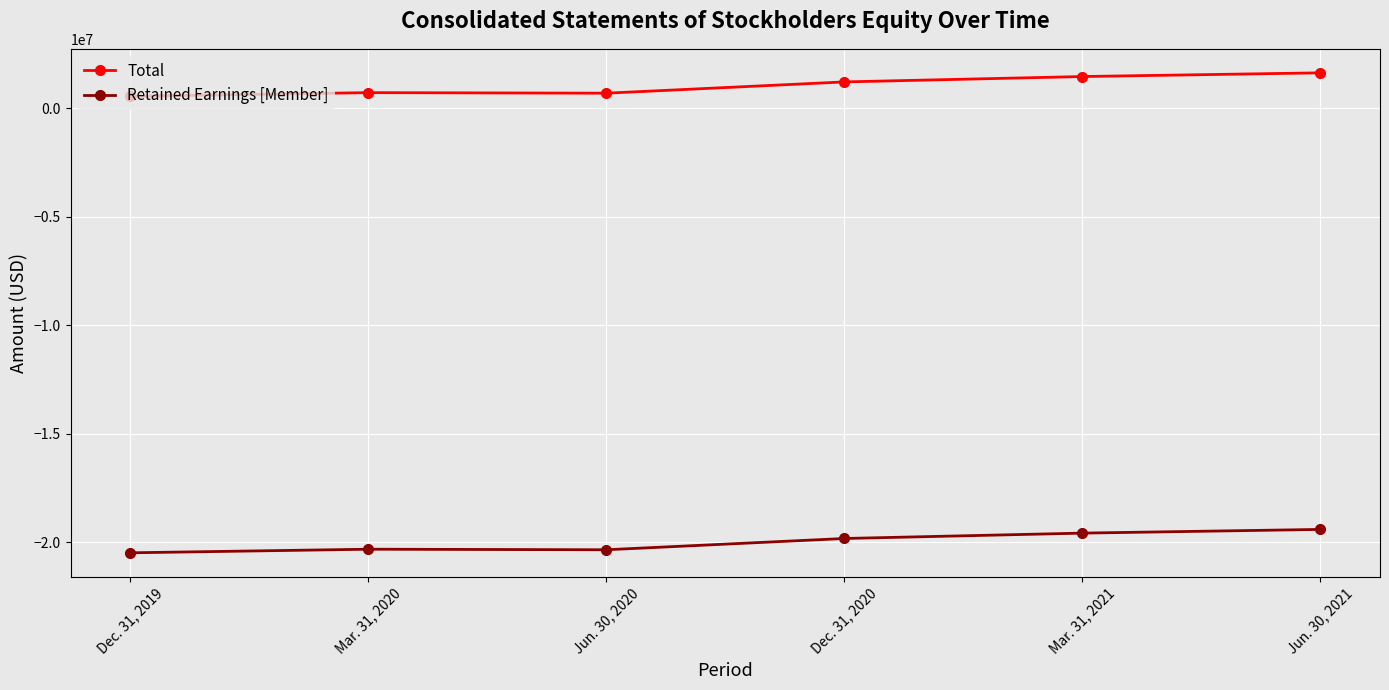

What is the lowest value of the Total series?

553026